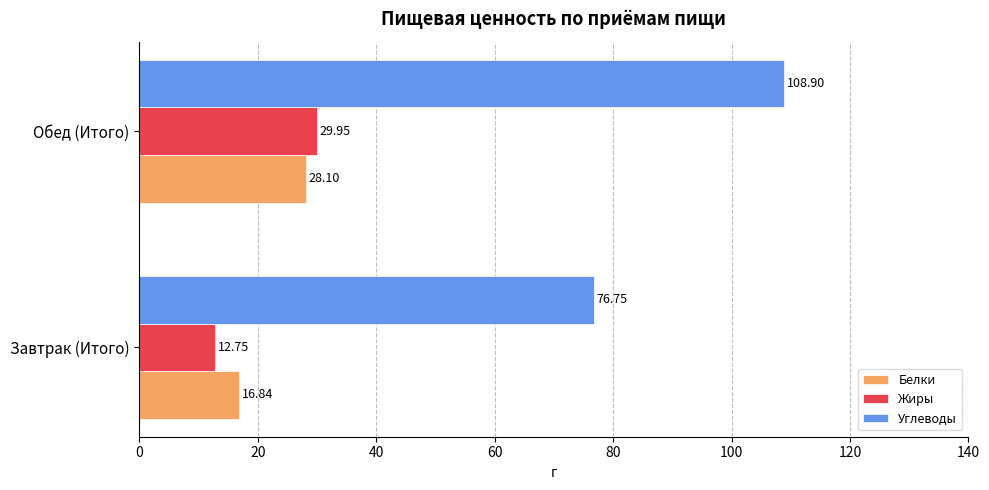

Where is Углеводы nearest to the value 92?

Завтрак (Итого)